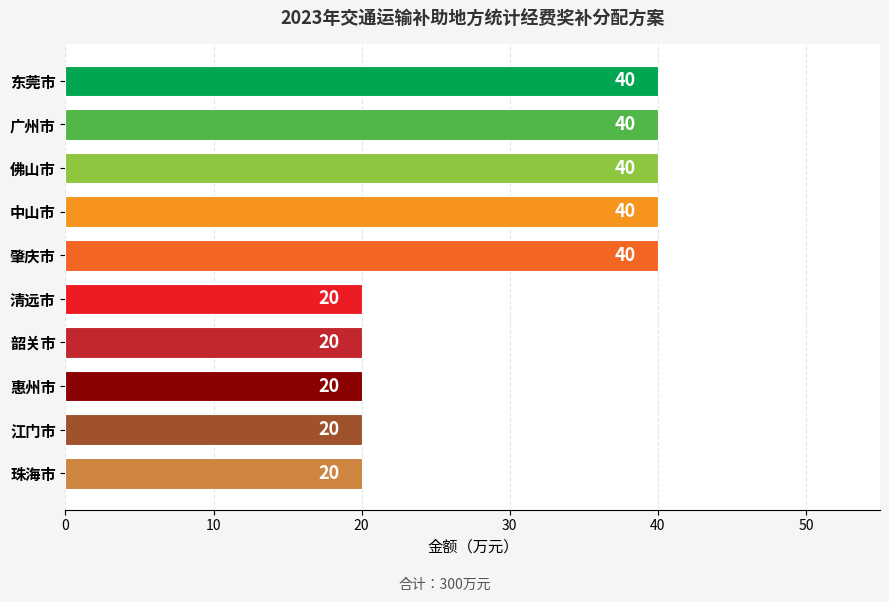

What is the smallest value displayed?

20